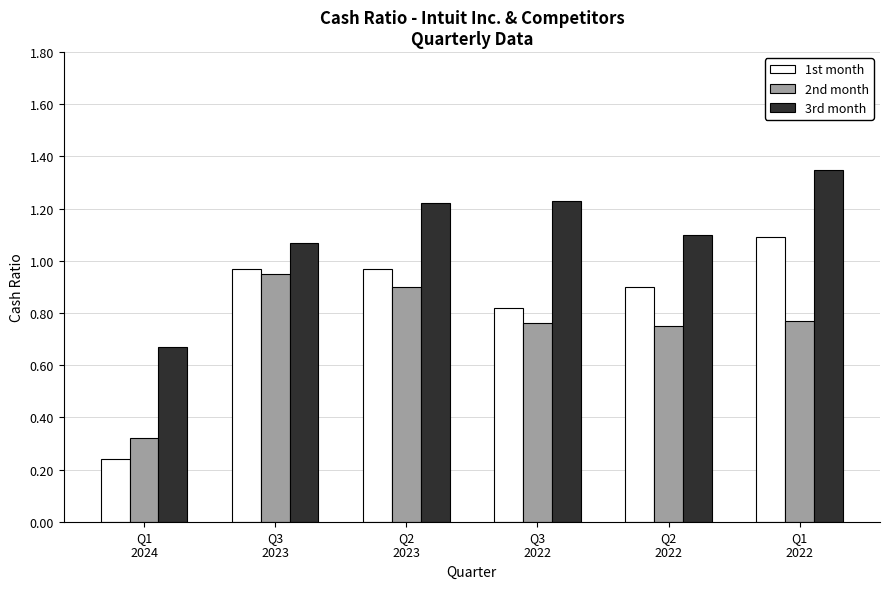

What is the sum of all 3rd month values?

6.6